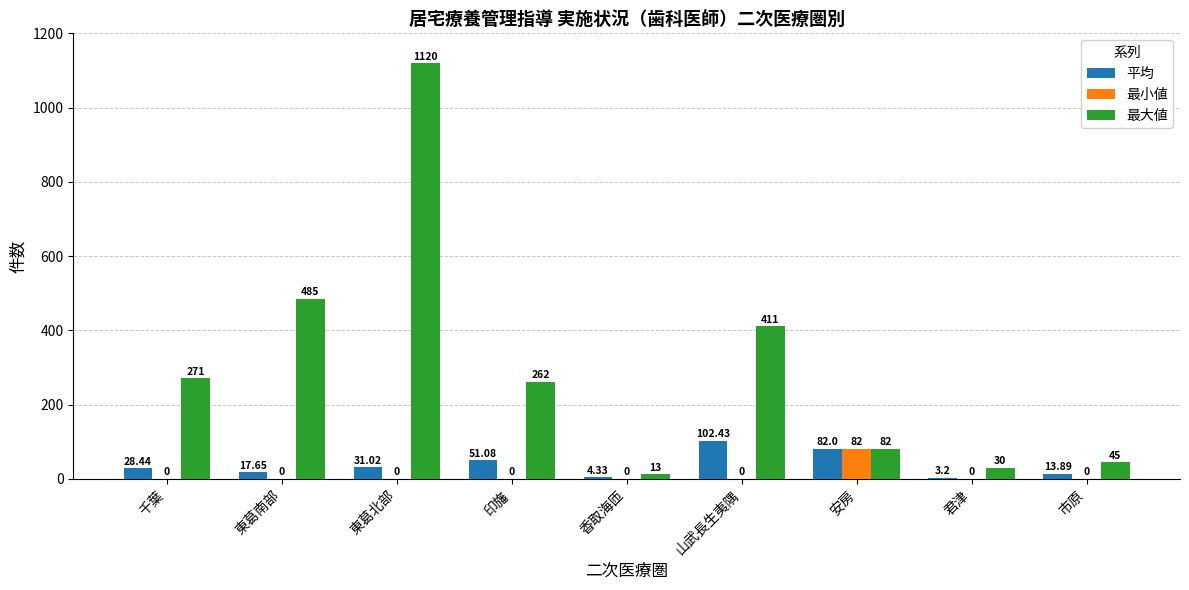

True or false: 平均 has a value of 146.3 at 山武長生夷隅.

False